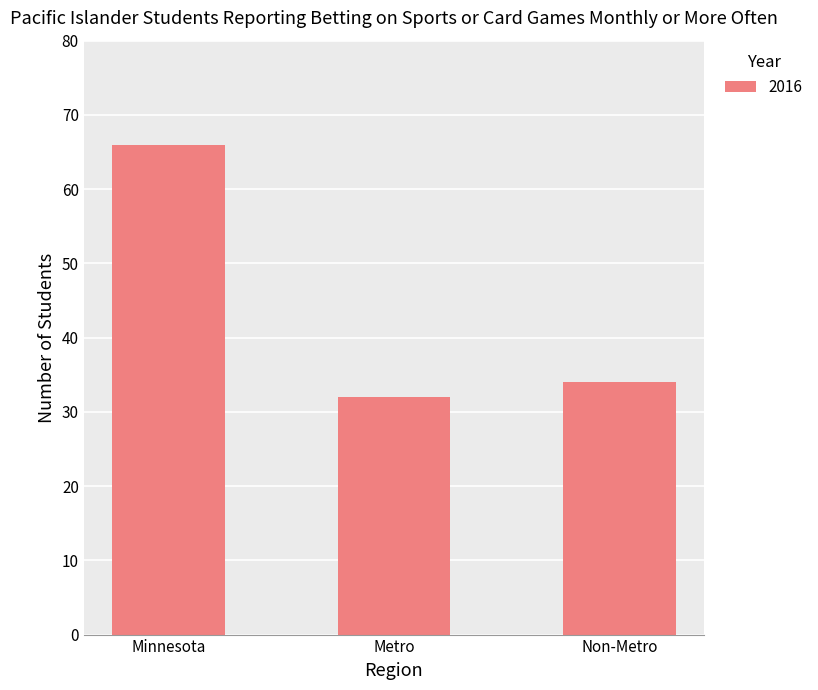

What is the average value?

44